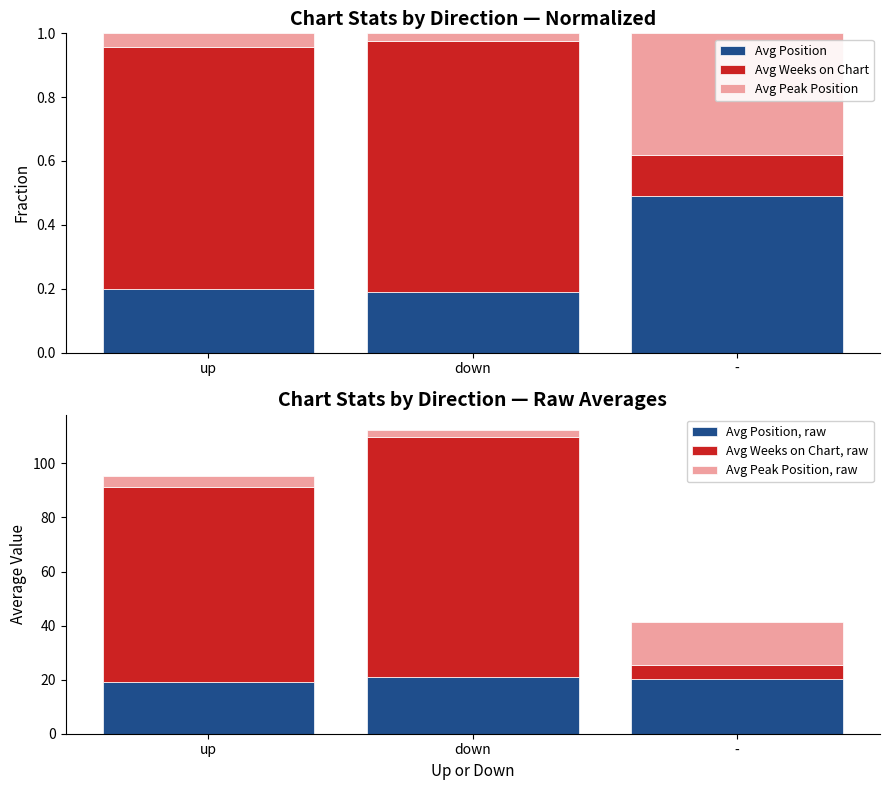

Rank the series at - from highest to lowest value.

Avg Position, raw, Avg Peak Position, raw, Avg Weeks on Chart, raw, Avg Position, Avg Peak Position, Avg Weeks on Chart